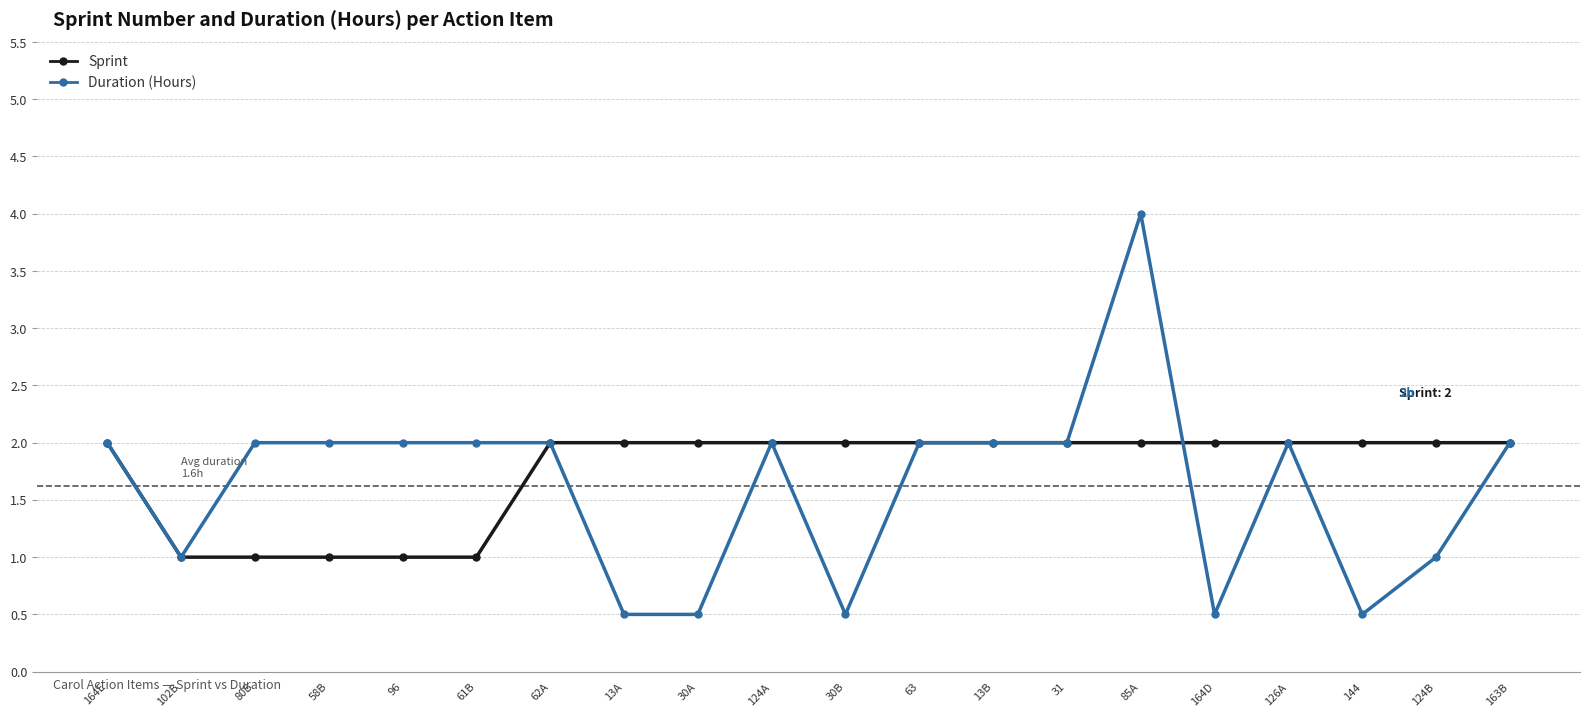

At which category is the sum across all series the highest?

85A